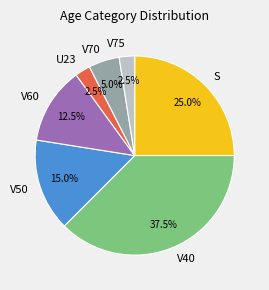

Approximately how many times larger is the value at V60 compared to U23?

5.0